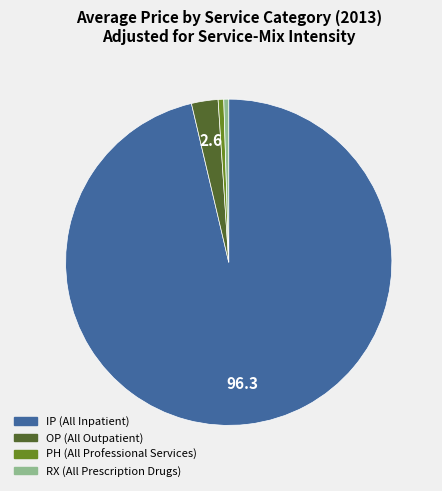

The PH slice represents 1% of the pie. True or false?

True